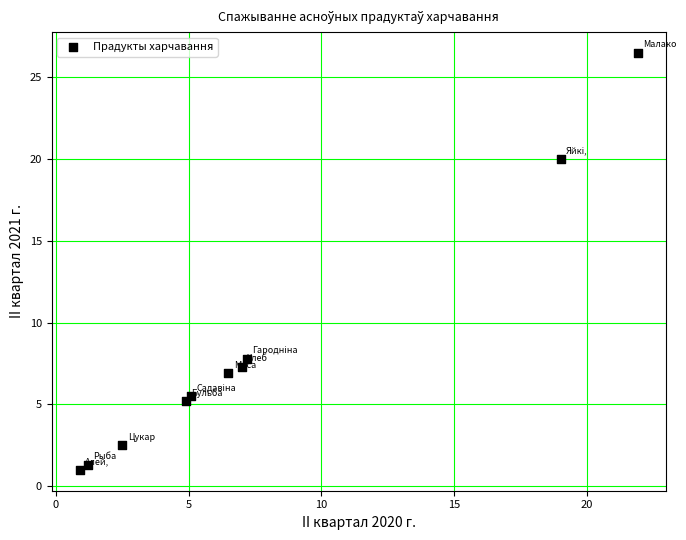

What is the average Y value?

8.4